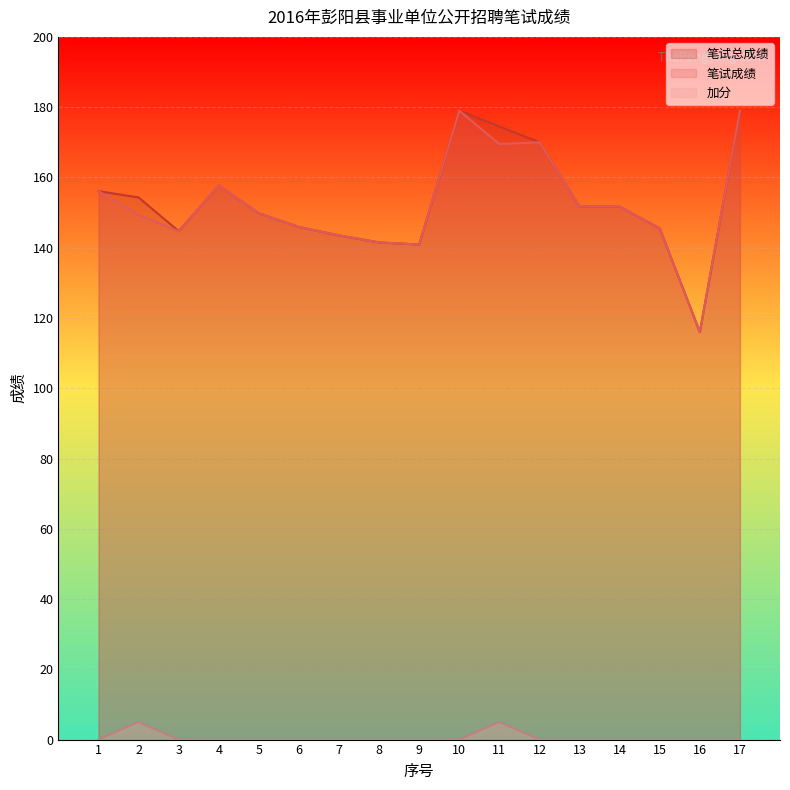

Between 15 and 6, which is larger?

6